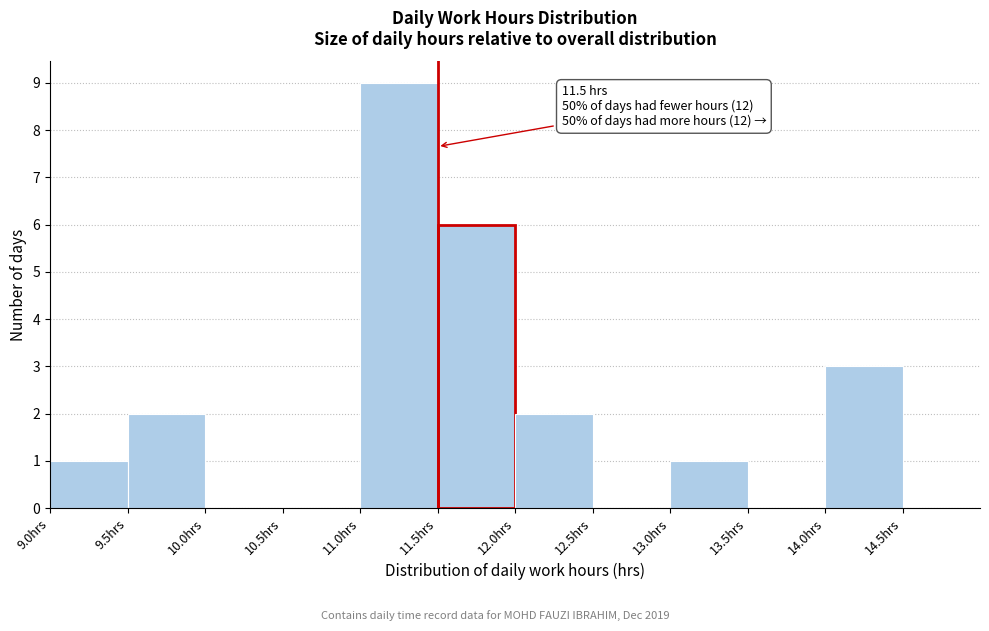

Over which range of the x-axis is the bar tallest?

11.0 to 11.5